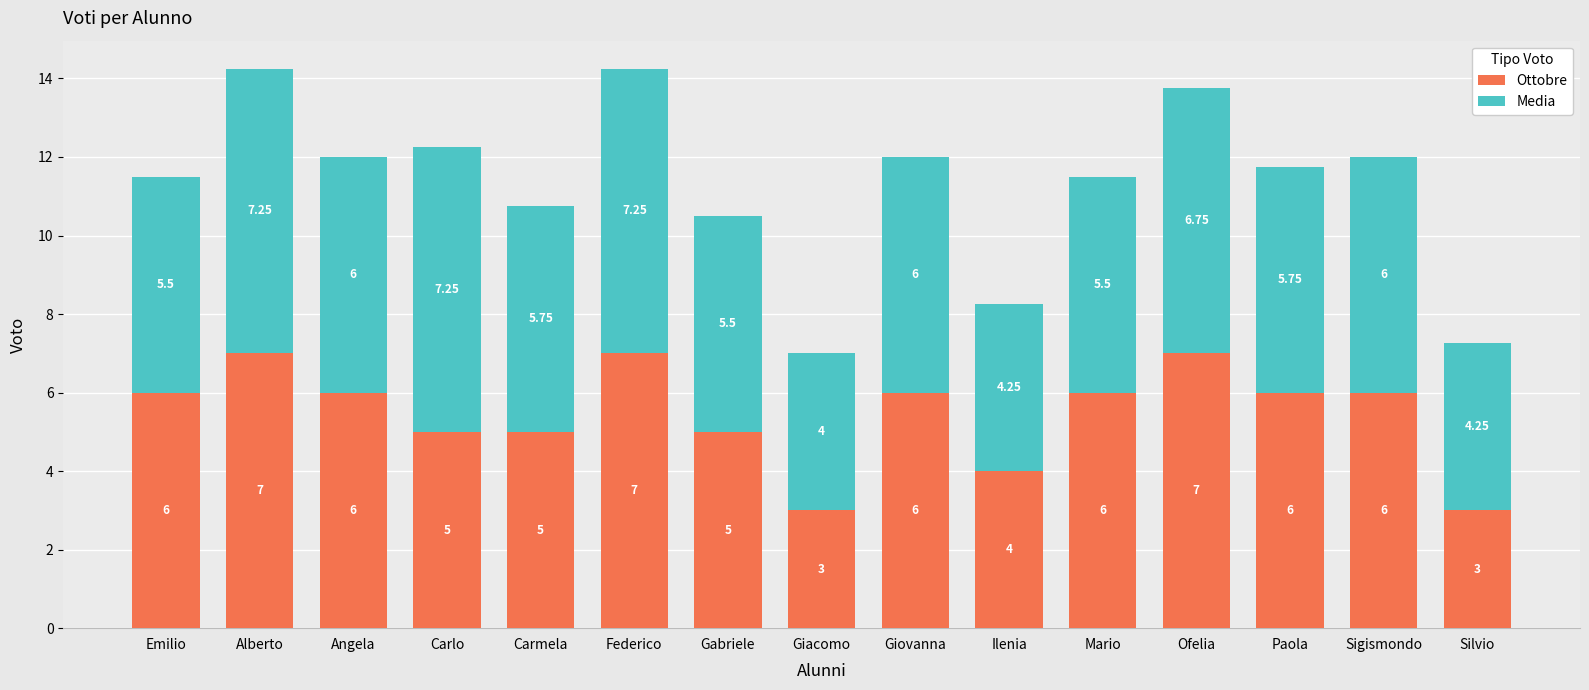

What is the sum of the Ottobre values at Giovanna and Federico?

13.0